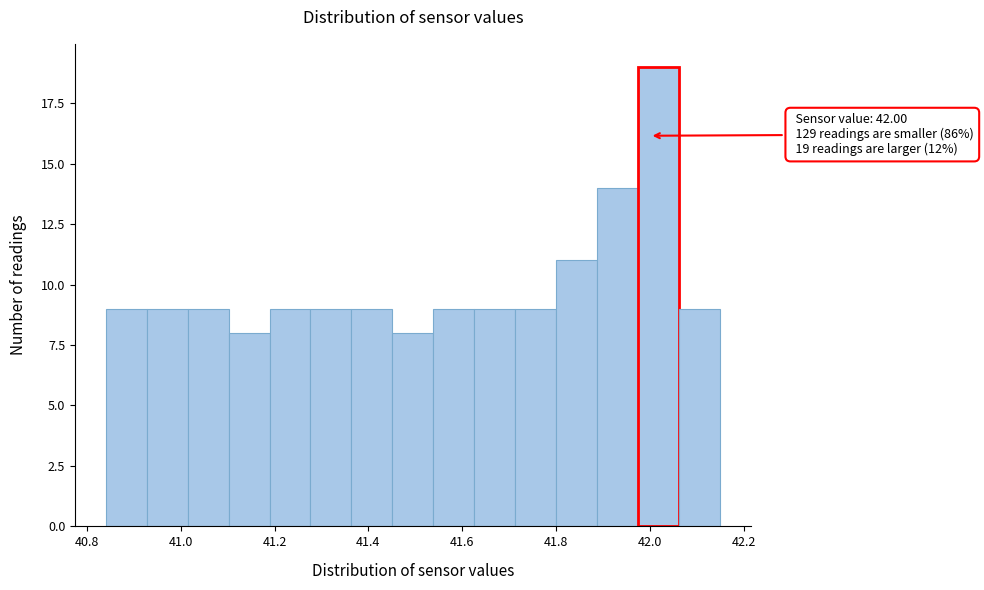

Which range on the x-axis has the tallest bar?

41.98 to 42.06